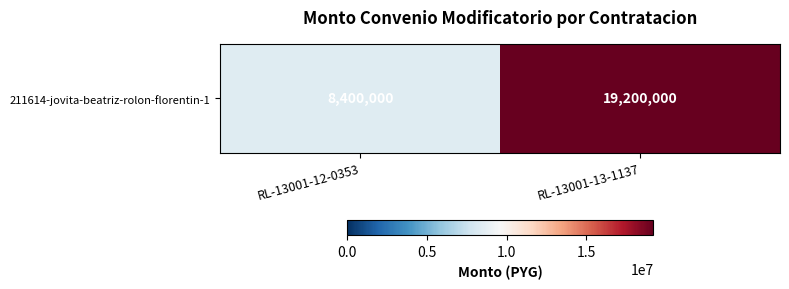

List the labels in order of value, largest first.

RL-13001-13-1137, RL-13001-12-0353